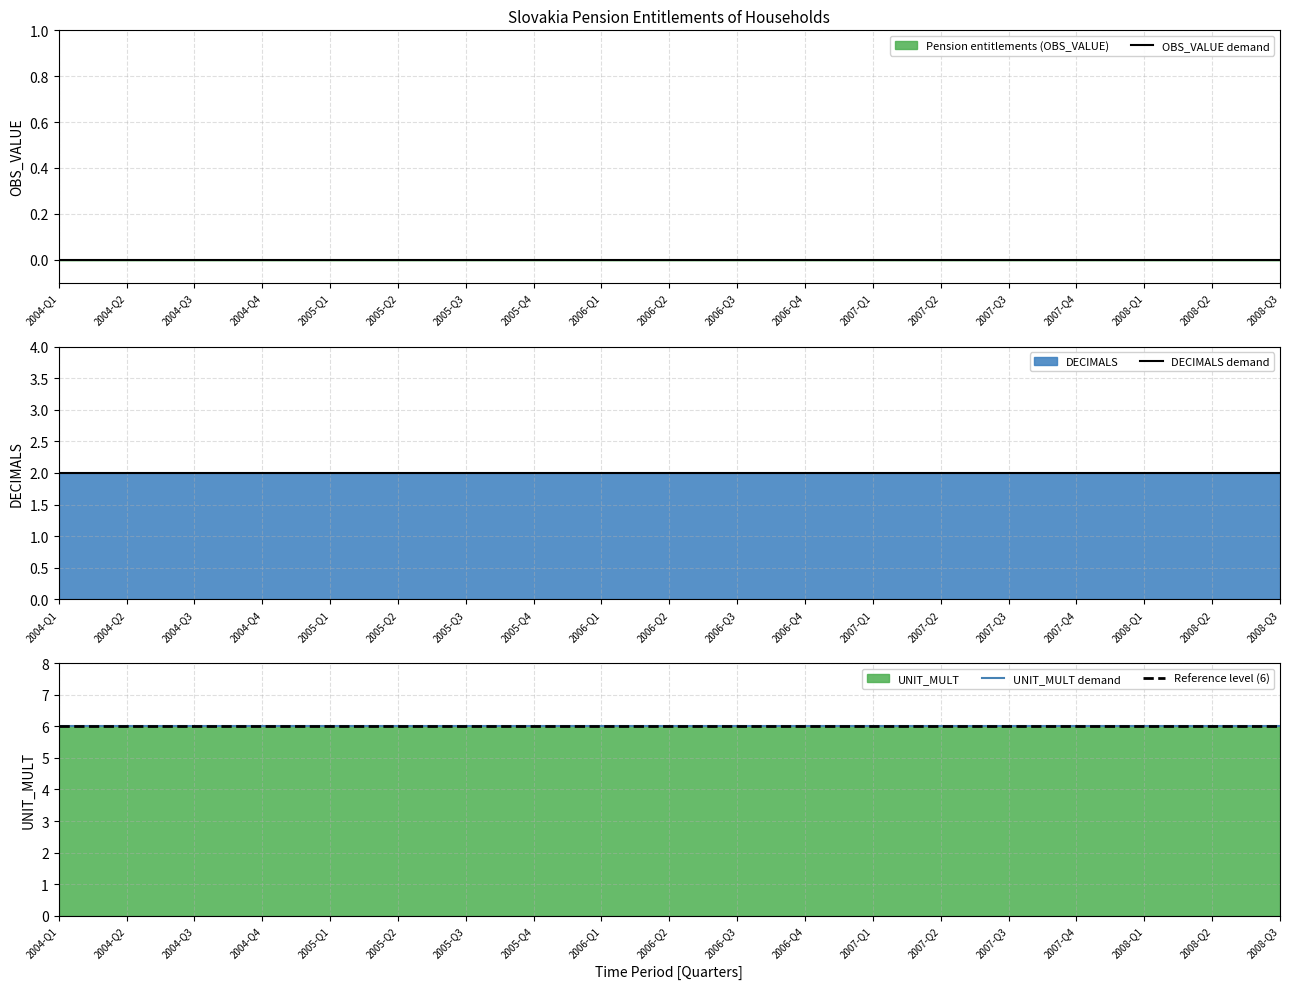

What are all the series names shown in the legend?

Pension entitlements (OBS_VALUE), DECIMALS, UNIT_MULT